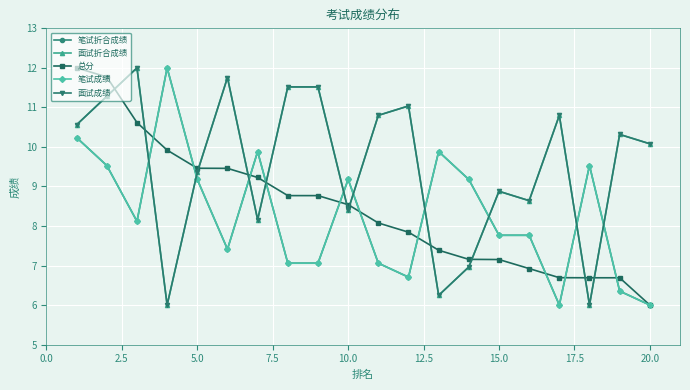

After their last crossing, which series has the higher values: 笔试成绩 or 面试成绩?

面试成绩